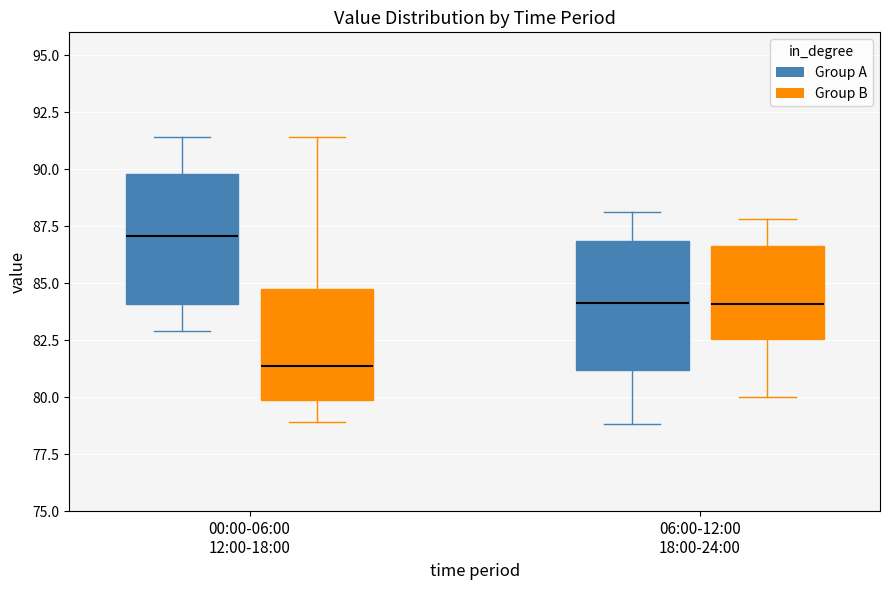

Reading left to right, read every box against the y-axis: the position of its median line, the range the box covers, and the ends of its whiskers. The values are not printed on the chart, so give them approximately, as read against the axis.

00:00-06:00 12:00-18:00 (Group A): median 87.0, box 84.0 to 90.0, whiskers 83.0 to 91.5
00:00-06:00 12:00-18:00 (Group B): median 81.5, box 80.0 to 84.5, whiskers 79.0 to 91.5
06:00-12:00 18:00-24:00 (Group A): median 84.0, box 81.0 to 87.0, whiskers 79.0 to 88.0
06:00-12:00 18:00-24:00 (Group B): median 84.0, box 82.5 to 86.5, whiskers 80.0 to 88.0